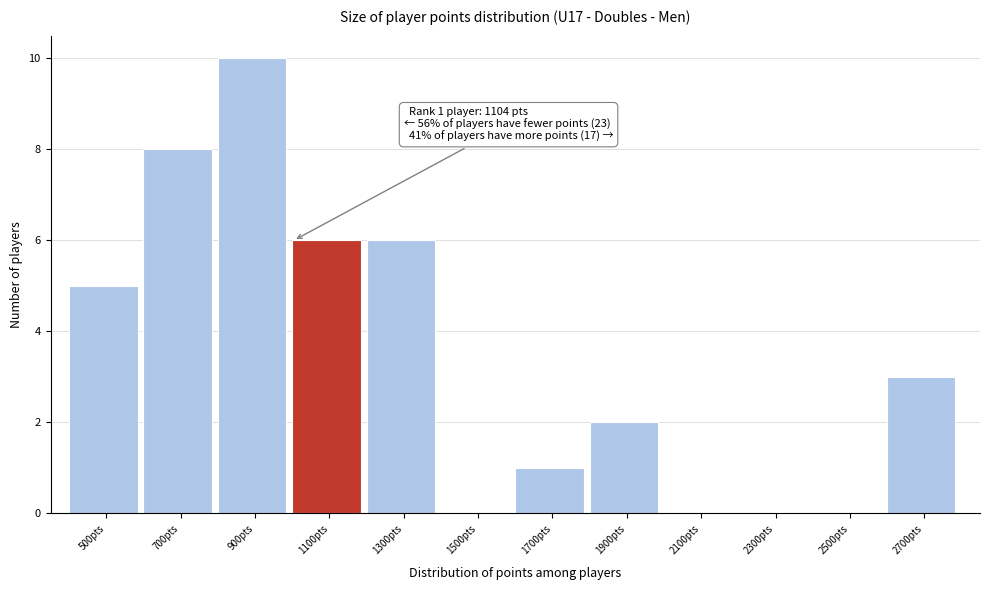

Between 2100pts and 700pts, which is larger?

700pts